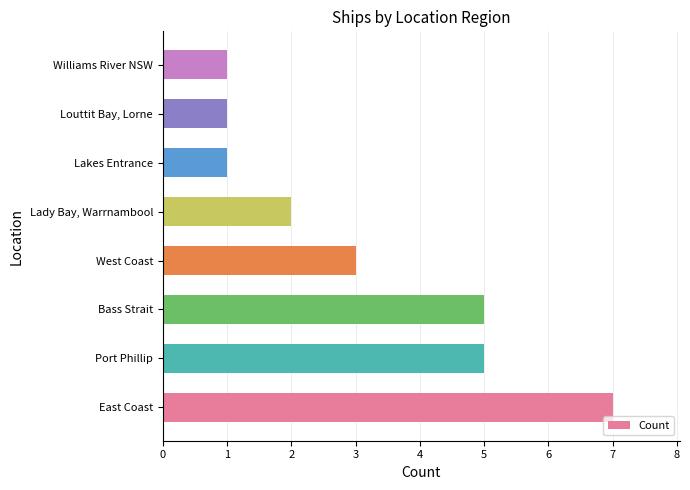

True or false: the data shows 1 at Williams River NSW.

True